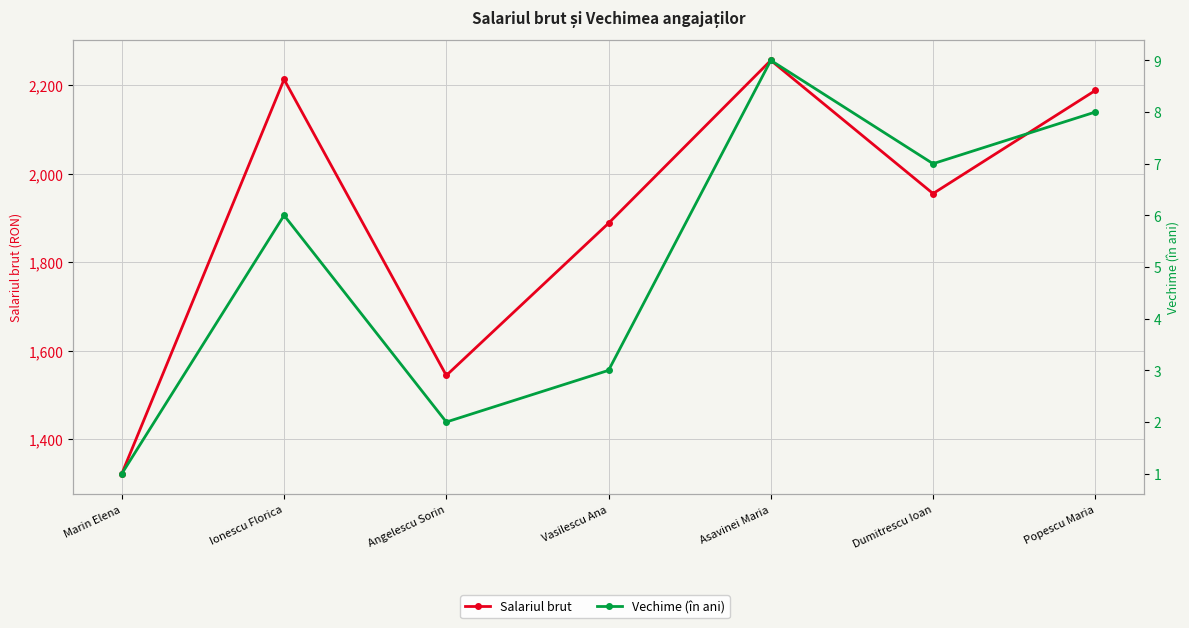

True or false: Salariul brut and Vechime (în ani) intersect in this chart.

False